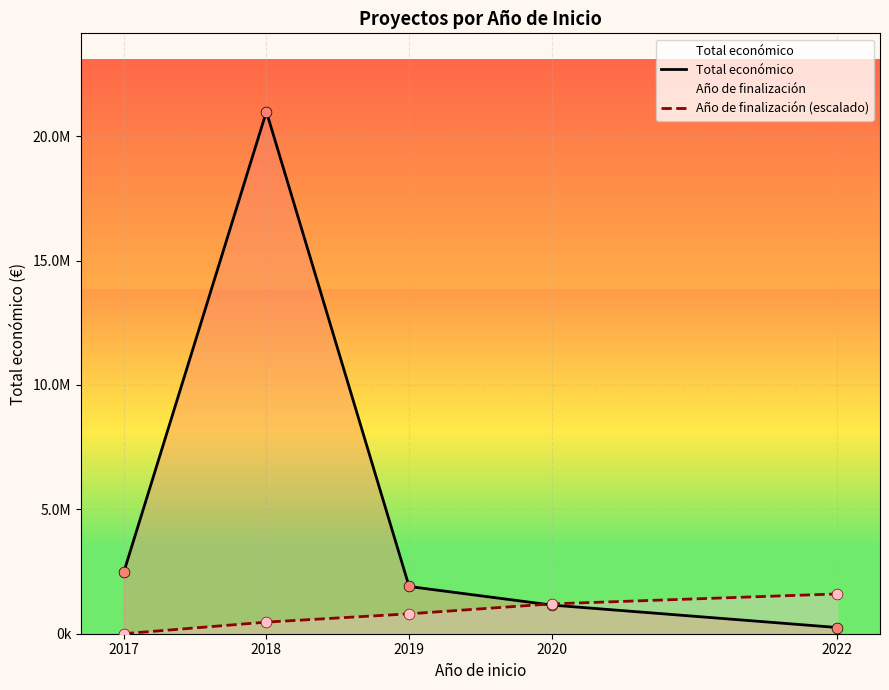

What is the total value across all series at 2019?

2699259.0